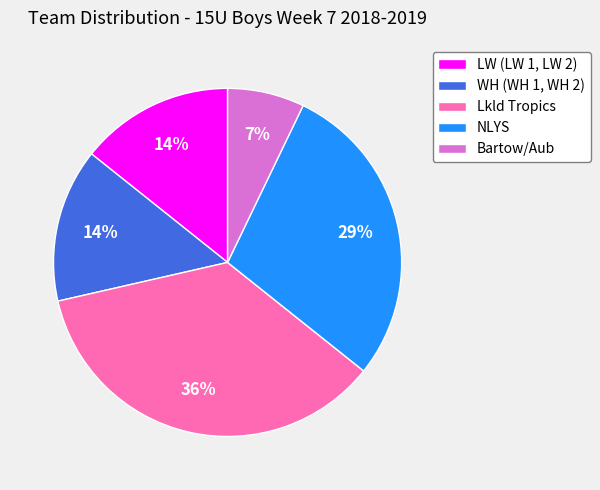

Is the sum of WH (WH 1, WH 2) and LW (LW 1, LW 2) greater than half?

No